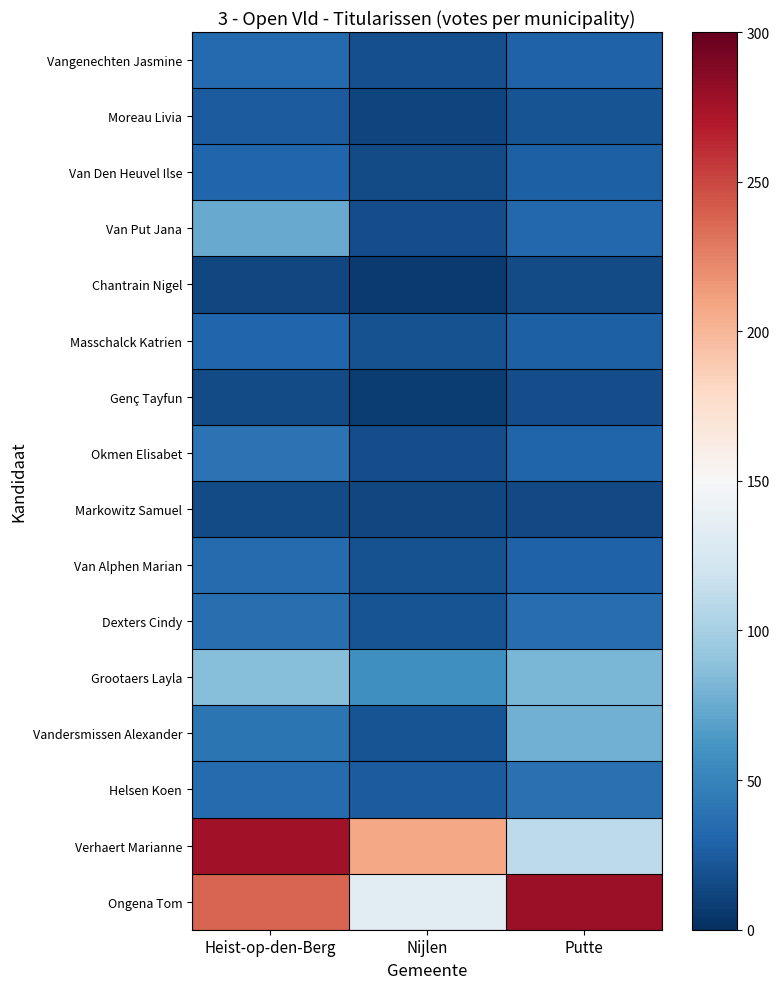

Reading right to left, what are all the values shown in this chart?

Ongena Tom: Putte=280	Nijlen=134	Heist-op-den-Berg=237
Verhaert Marianne: Putte=111	Nijlen=208	Heist-op-den-Berg=276
Helsen Koen: Putte=38	Nijlen=25	Heist-op-den-Berg=35
Vandersmissen Alexander: Putte=78	Nijlen=20	Heist-op-den-Berg=40
Grootaers Layla: Putte=81	Nijlen=58	Heist-op-den-Berg=86
Dexters Cindy: Putte=36	Nijlen=21	Heist-op-den-Berg=37
Van Alphen Marian: Putte=29	Nijlen=19	Heist-op-den-Berg=35
Markowitz Samuel: Putte=15	Nijlen=13	Heist-op-den-Berg=16
Okmen Elisabet: Putte=30	Nijlen=17	Heist-op-den-Berg=39
Genç Tayfun: Putte=17	Nijlen=8	Heist-op-den-Berg=16
Masschalck Katrien: Putte=27	Nijlen=19	Heist-op-den-Berg=31
Chantrain Nigel: Putte=16	Nijlen=7	Heist-op-den-Berg=13
Van Put Jana: Putte=32	Nijlen=17	Heist-op-den-Berg=74
Van Den Heuvel Ilse: Putte=28	Nijlen=16	Heist-op-den-Berg=31
Moreau Livia: Putte=21	Nijlen=12	Heist-op-den-Berg=25
Vangenechten Jasmine: Putte=29	Nijlen=18	Heist-op-den-Berg=33